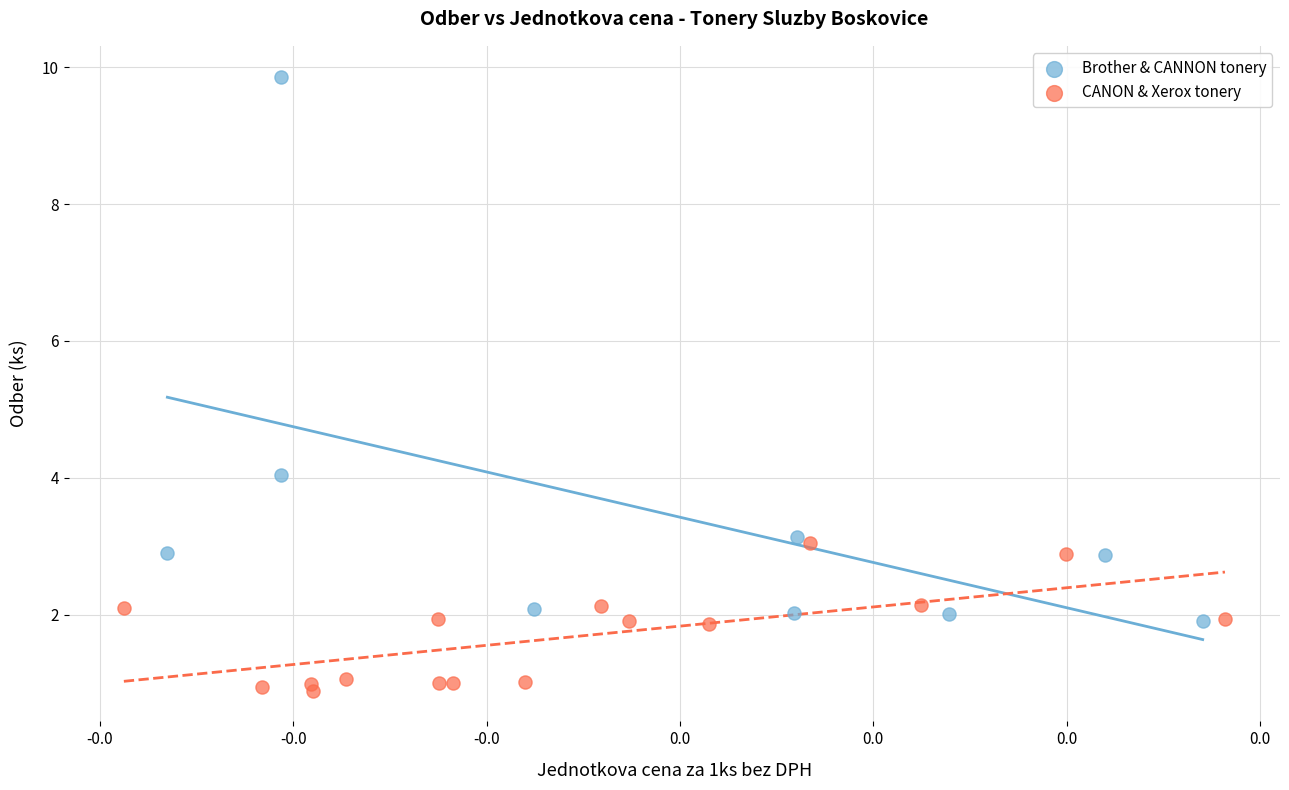

Which series contains the highest Y value?

Brother & CANNON tonery